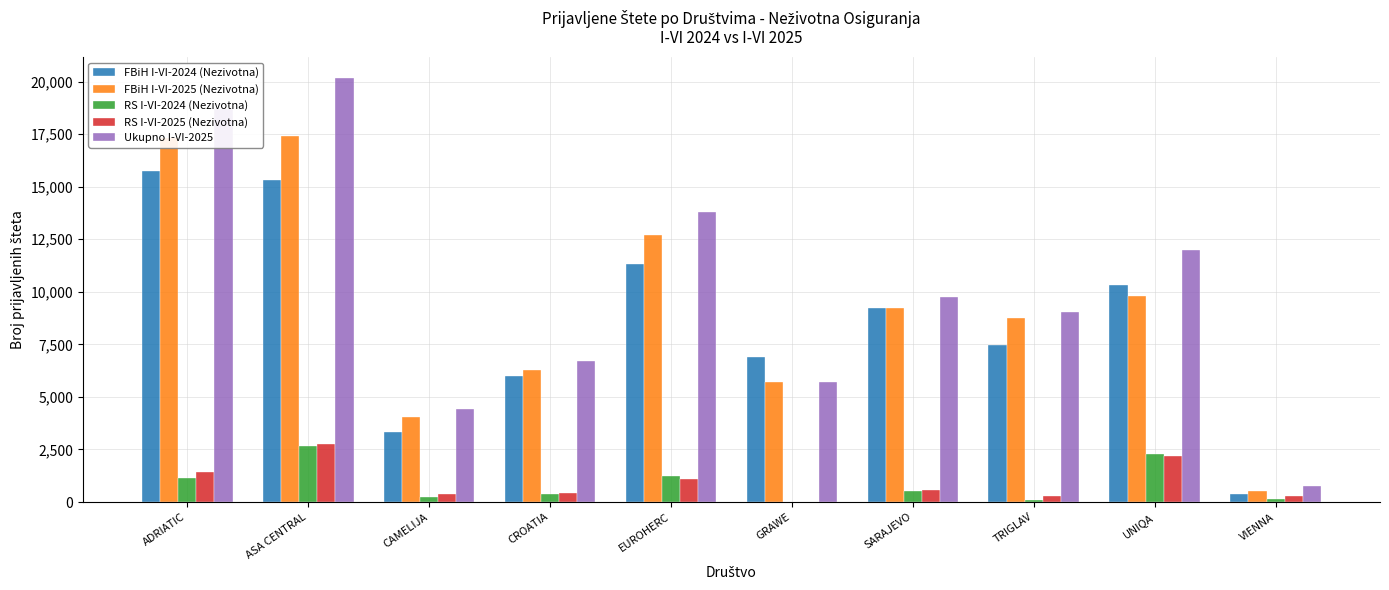

What are all the series names shown in the legend?

FBiH I-VI-2024 (Nezivotna), FBiH I-VI-2025 (Nezivotna), RS I-VI-2024 (Nezivotna), RS I-VI-2025 (Nezivotna), Ukupno I-VI-2025